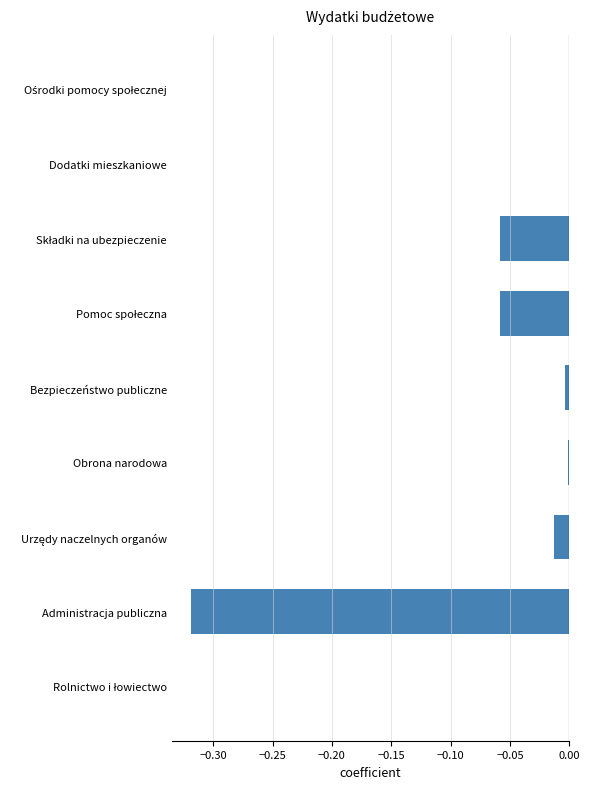

The value at Bezpieczeństwo publiczne is -0.0. True or false?

True